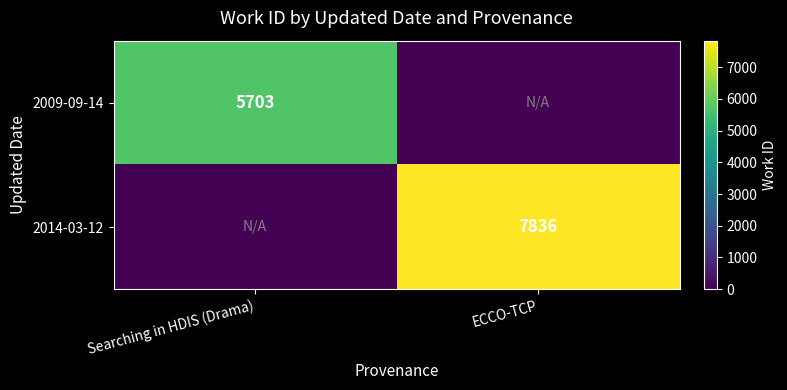

The 2009-09-14 series shows 5703 at Searching in HDIS (Drama). True or false?

True